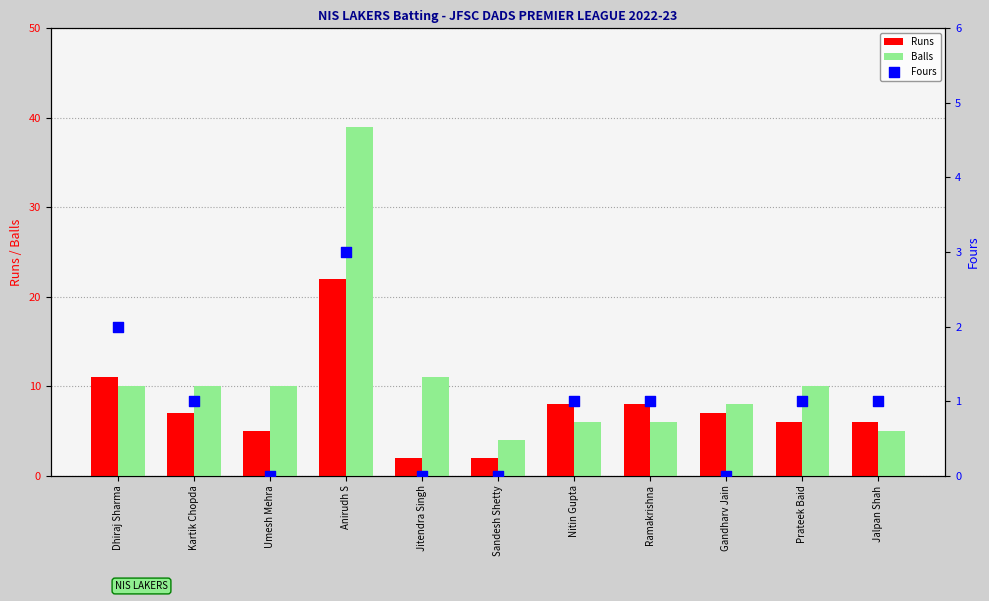

Is the value of Fours at Prateek Baid greater than the value of Balls at Kartik Chopda?

No